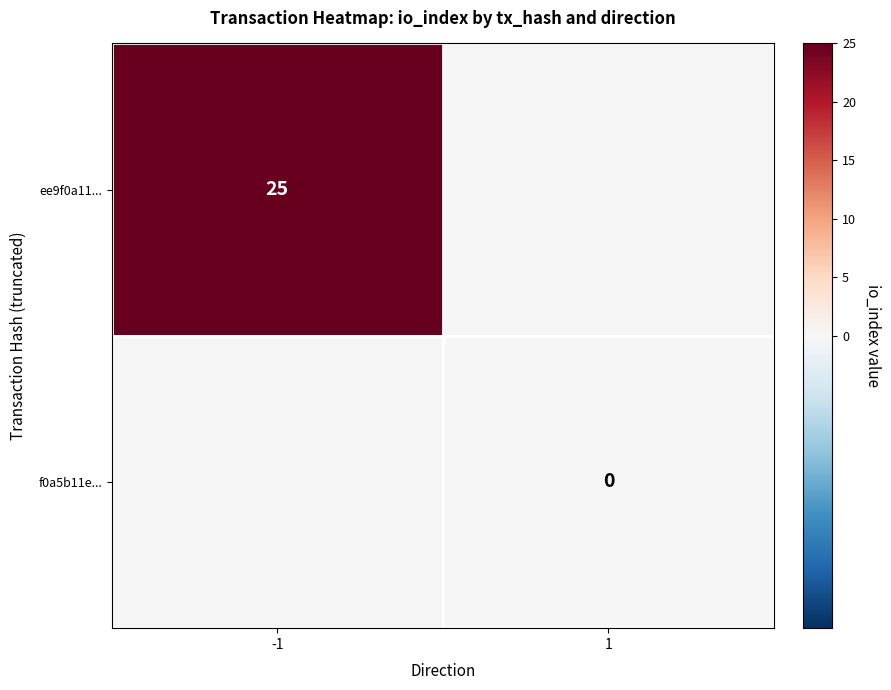

Is it true that ee9f0a11... equals 7 at -1?

False